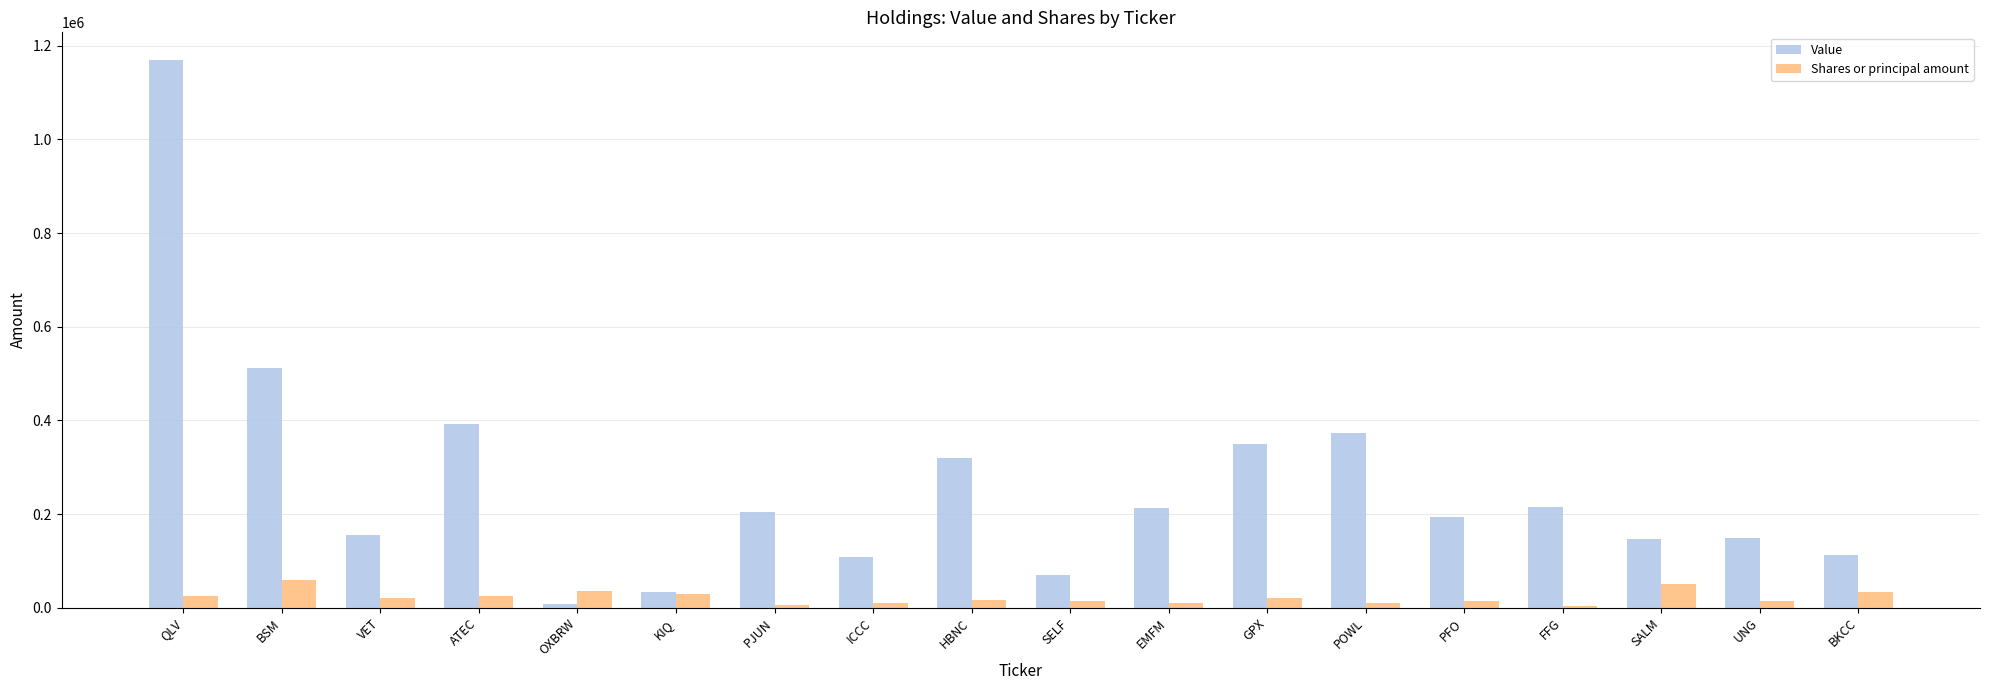

Rank the series at PFO from highest to lowest value.

Value, Shares or principal amount